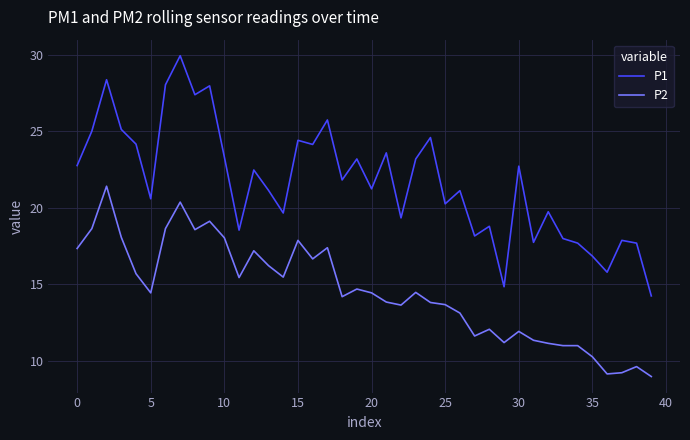

List the series in order of their overall mean, highest first.

P1, P2